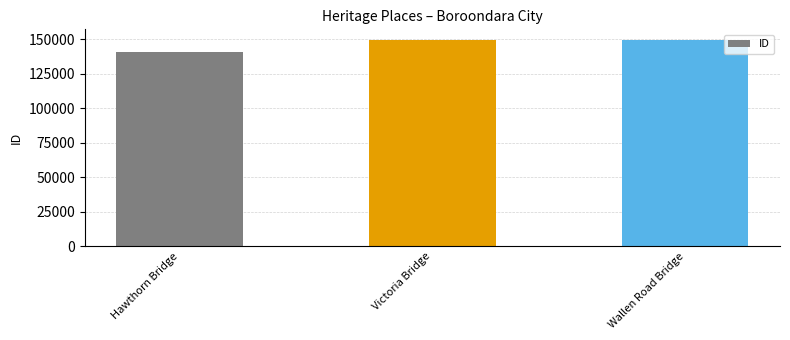

What position from the right is Wallen Road Bridge?

1